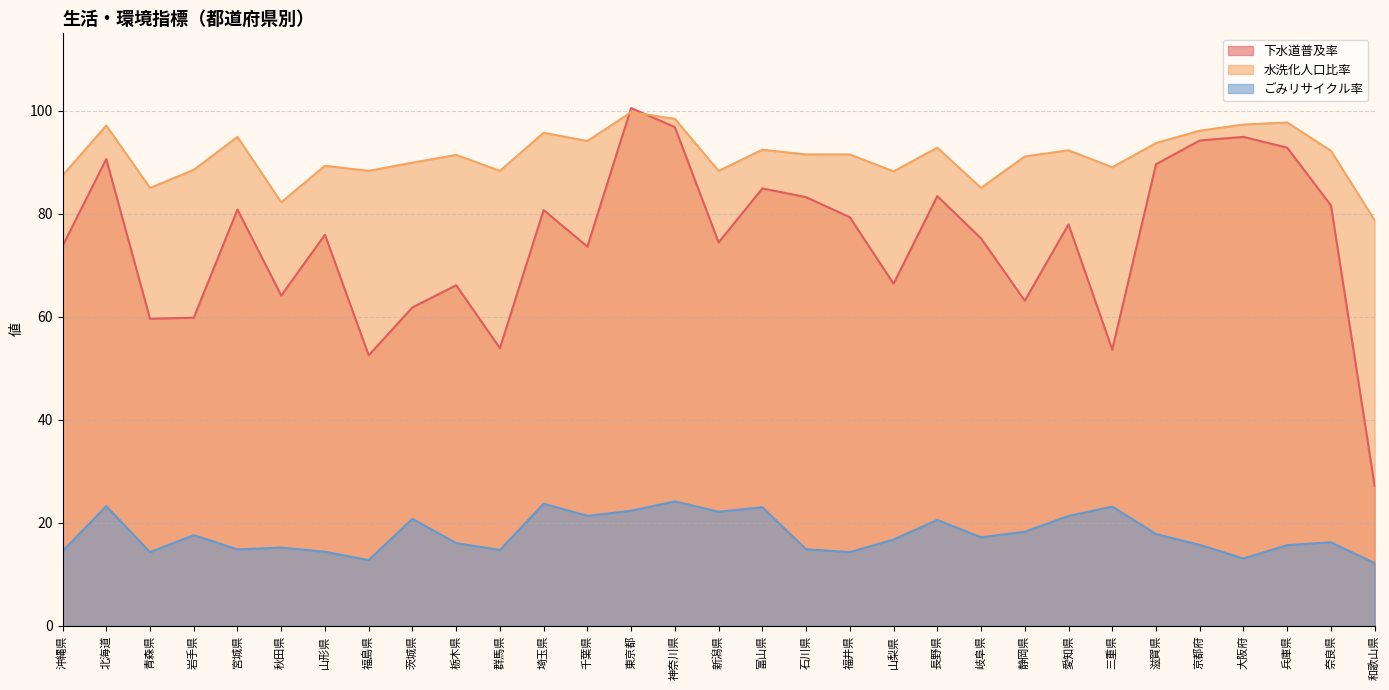

How many values in the 下水道普及率 series are below 75?

14